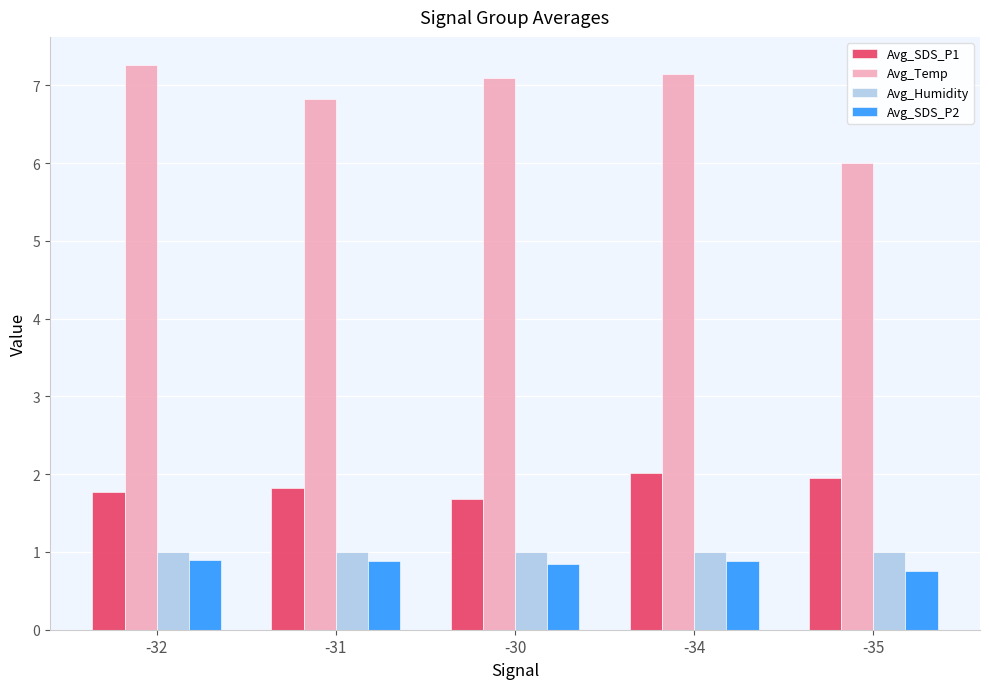

What is the value of the Avg_Temp bar at the 3rd from the left?

7.1